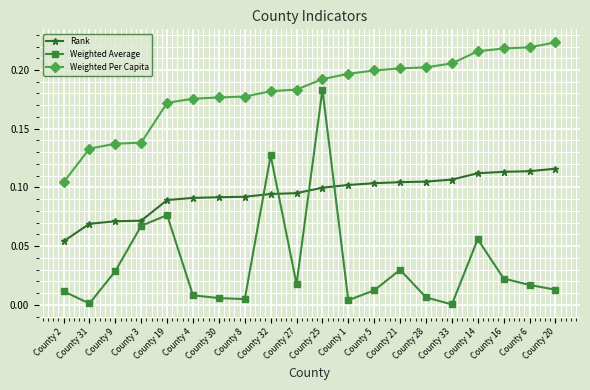

The Weighted Per Capita series shows 0.2 at County 32. True or false?

True